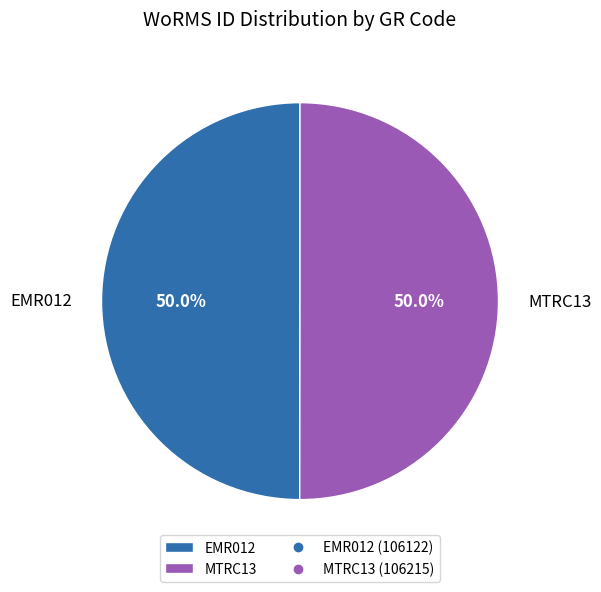

Combined, do EMR012 and MTRC13 account for over 50%?

Yes